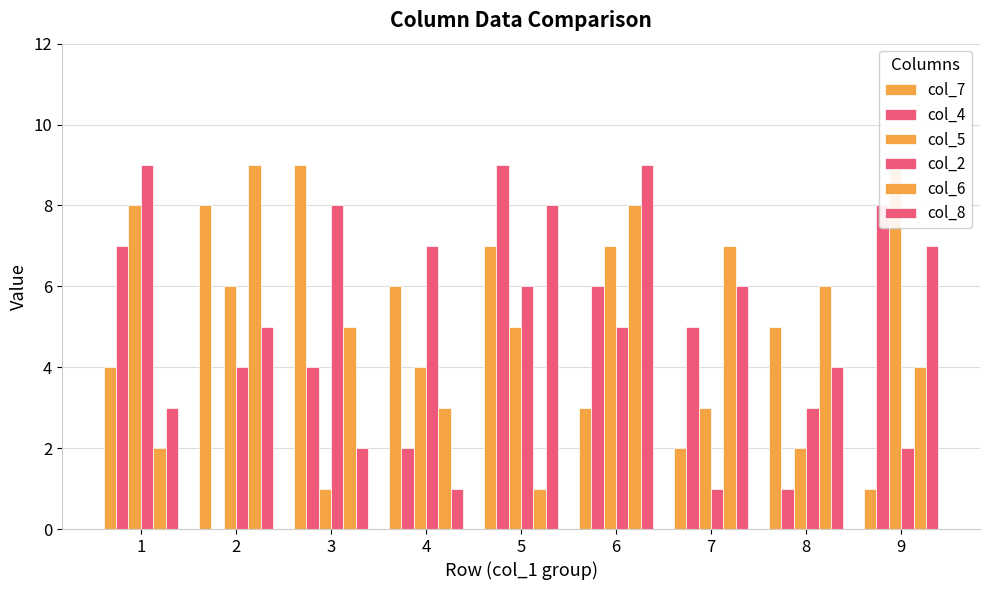

What is the maximum value for col_4?

9